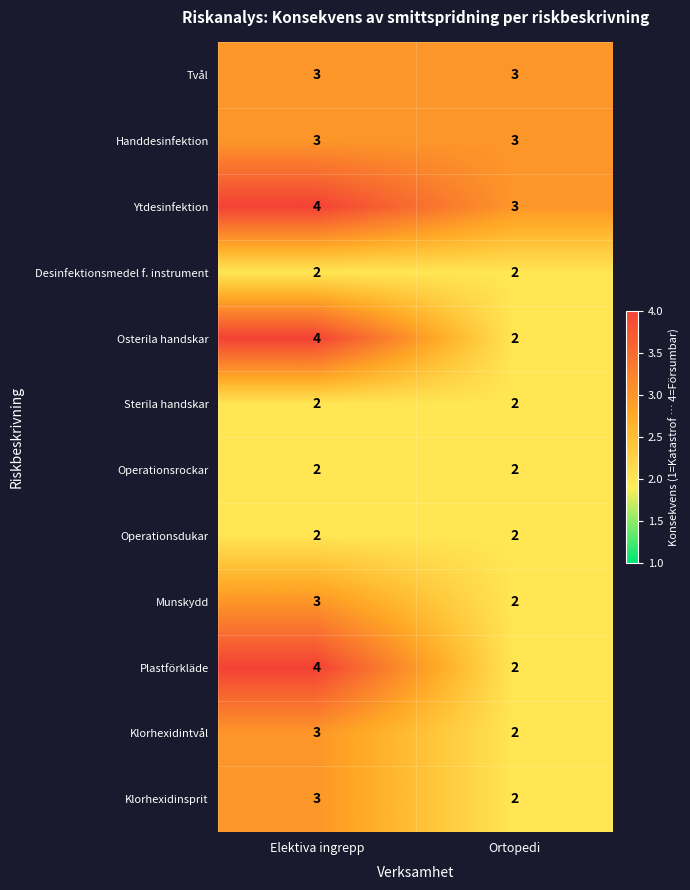

At which category is the sum across all series the highest?

Elektiva ingrepp